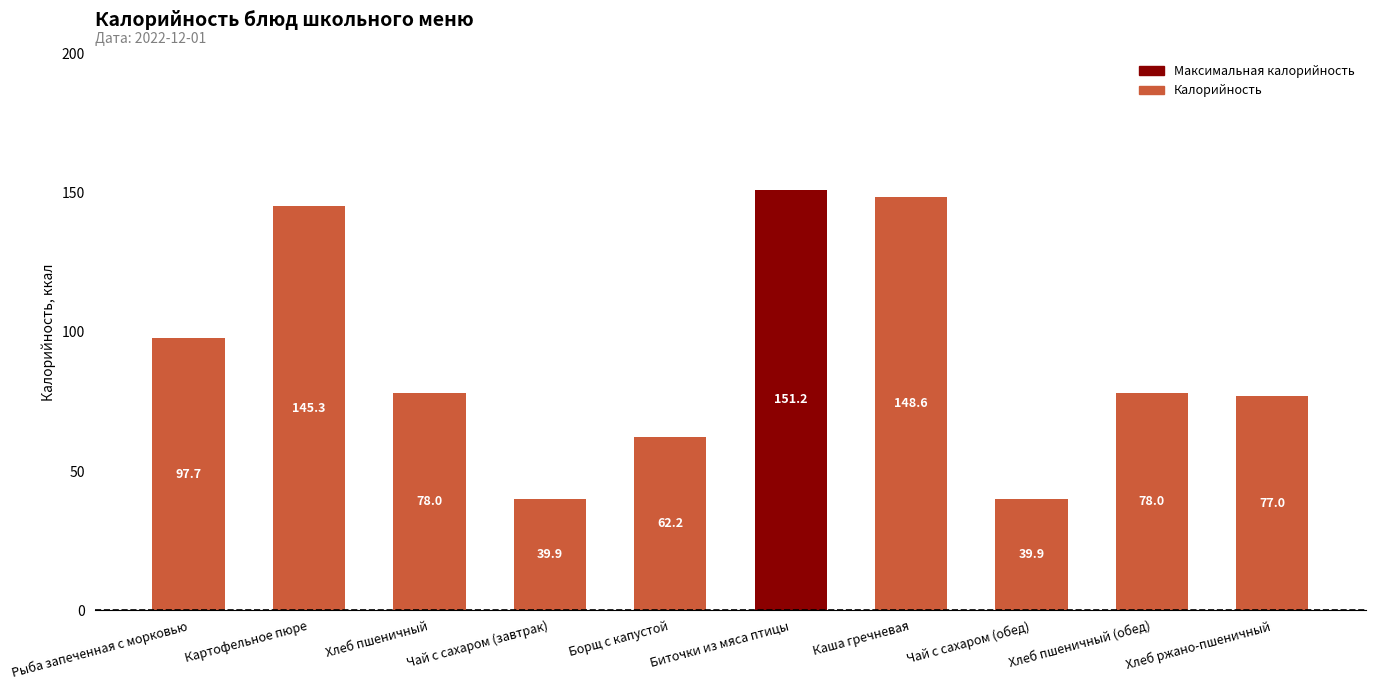

Is it true that the value at Хлеб пшеничный is 134.4?

False